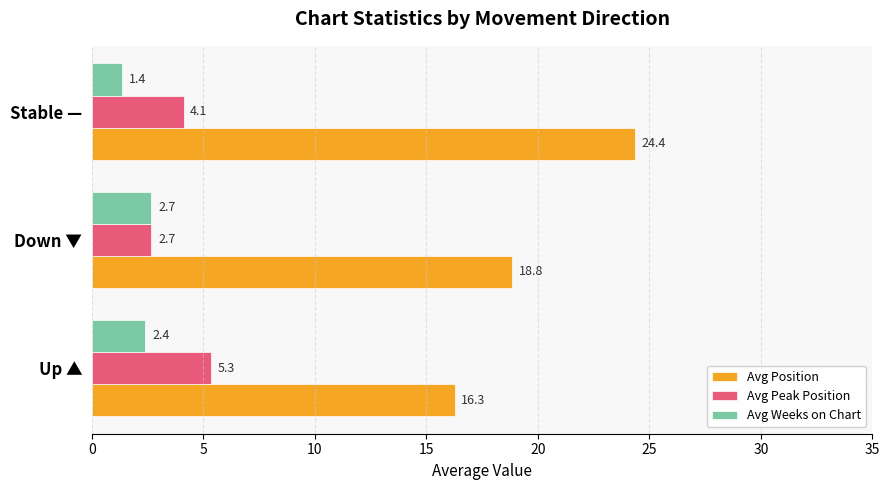

Which series has the largest range (max minus min)?

Avg Position